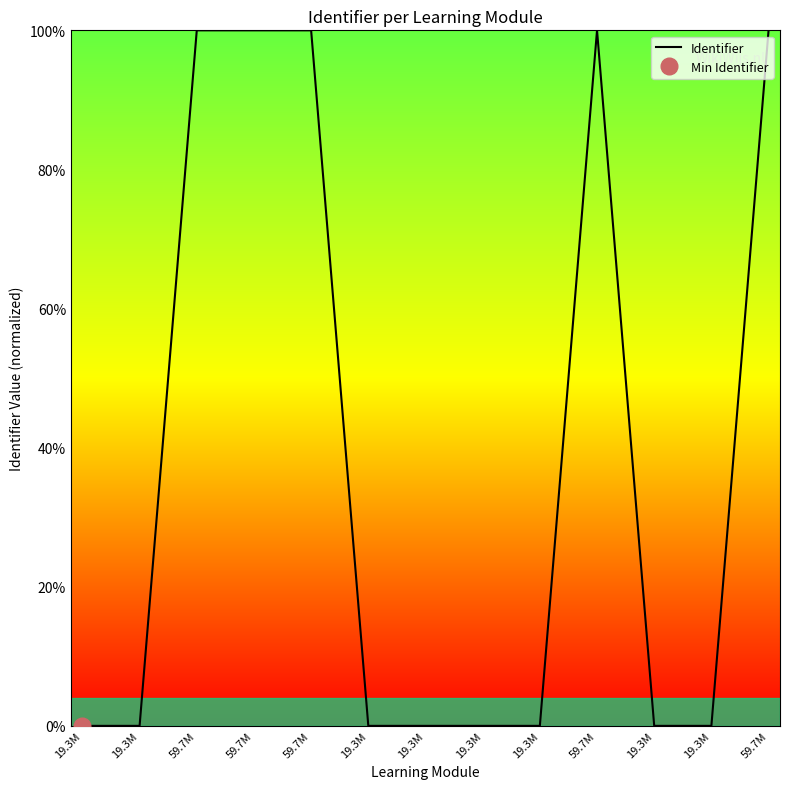

What is the average value?

38.5